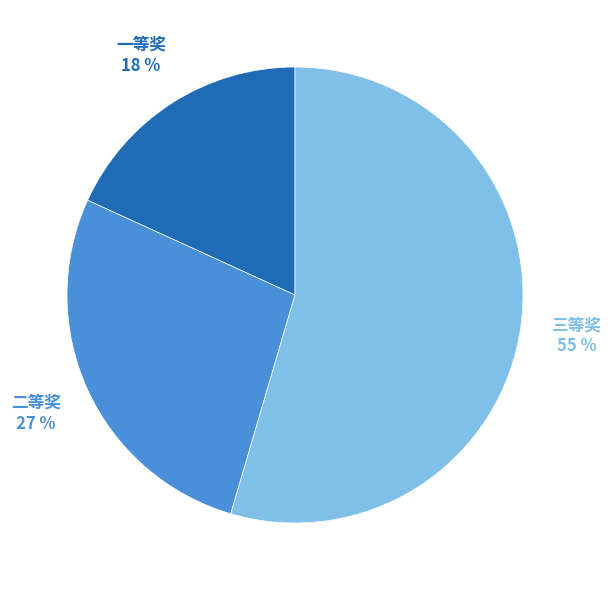

Is 一等奖 the majority of the pie?

No